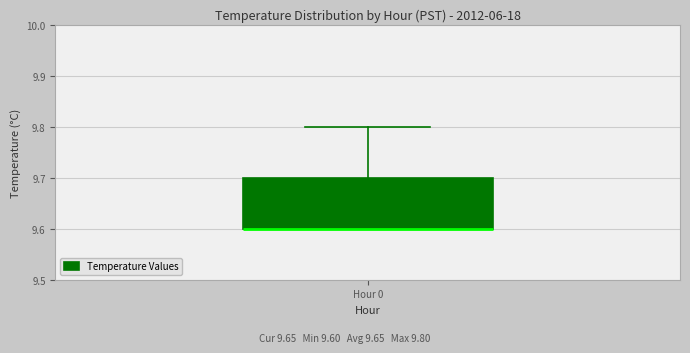

Read this box plot against the y-axis: the position of the median line, the range covered by the box, and the ends of both whiskers. The values are not printed on the chart, so give them approximately, as read against the axis.

median 9.6 (drawn on the box's lower edge), box 9.6 to 9.7, whiskers 9.6 to 9.8